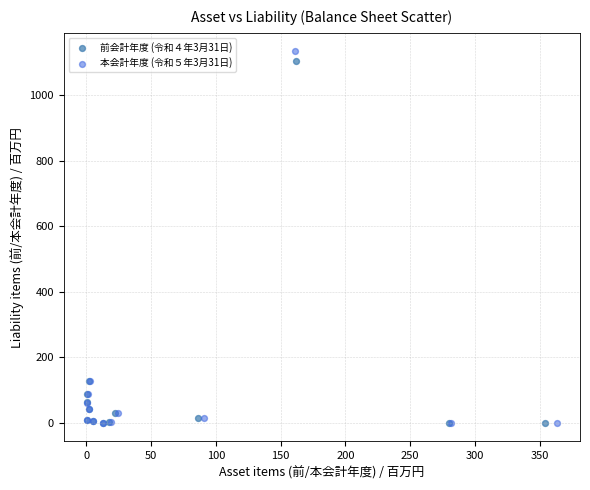

Which series has the largest Y range (max minus min)?

本会計年度 (令和５年3月31日)